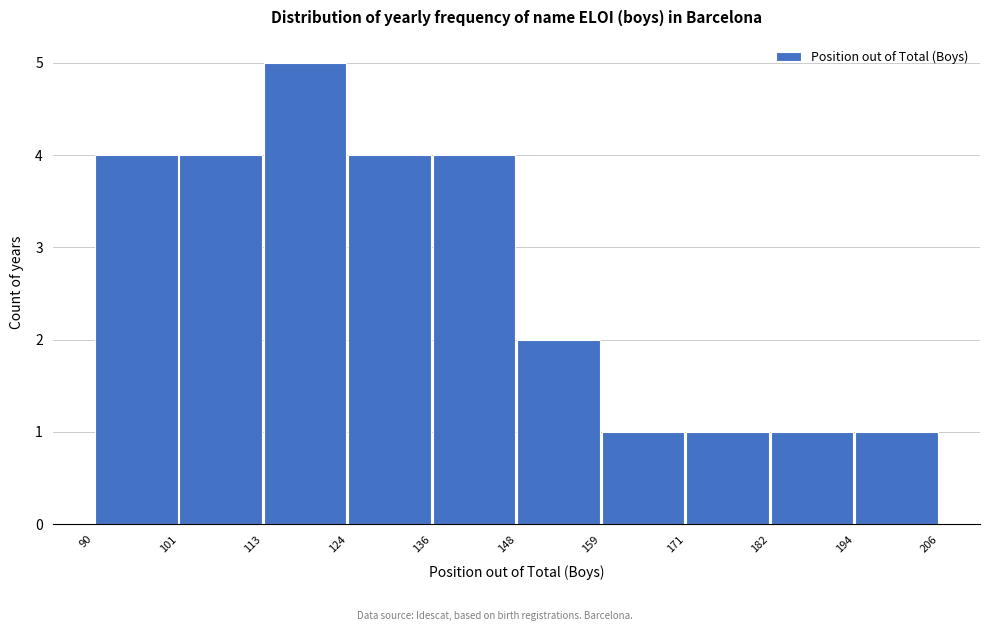

What is the height of the bar covering 90 to 101 on the x-axis? The values are not printed on the chart, so give them approximately, as read against the axis.

4